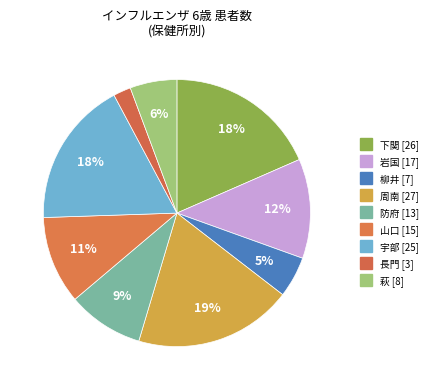

Count the number of slices in the pie.

9